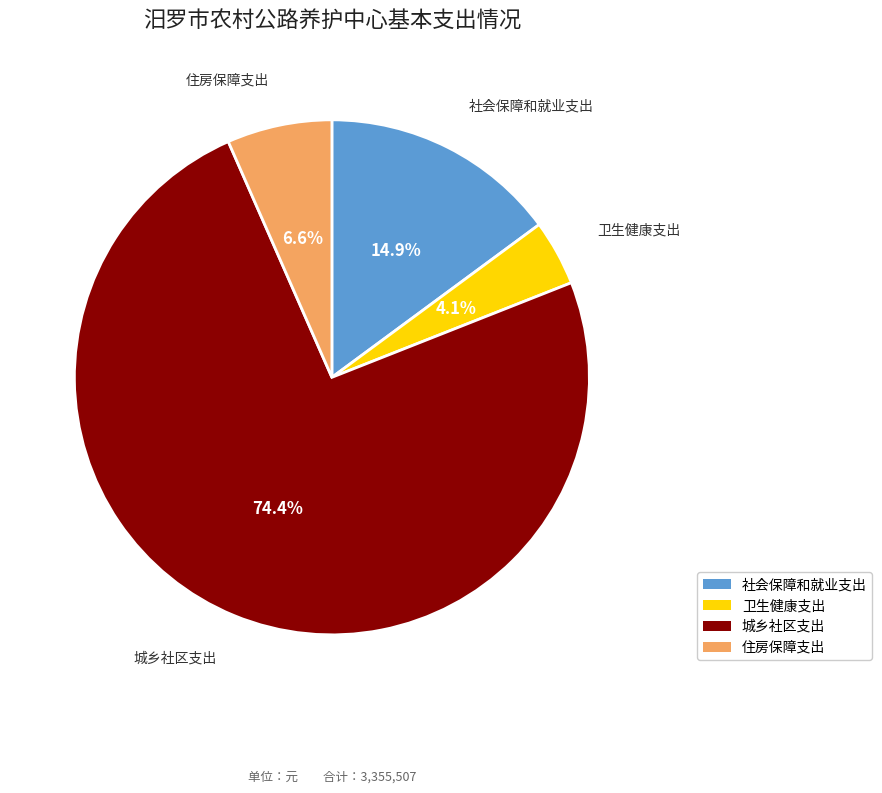

Is the sum of 社会保障和就业支出 and 城乡社区支出 greater than half?

Yes